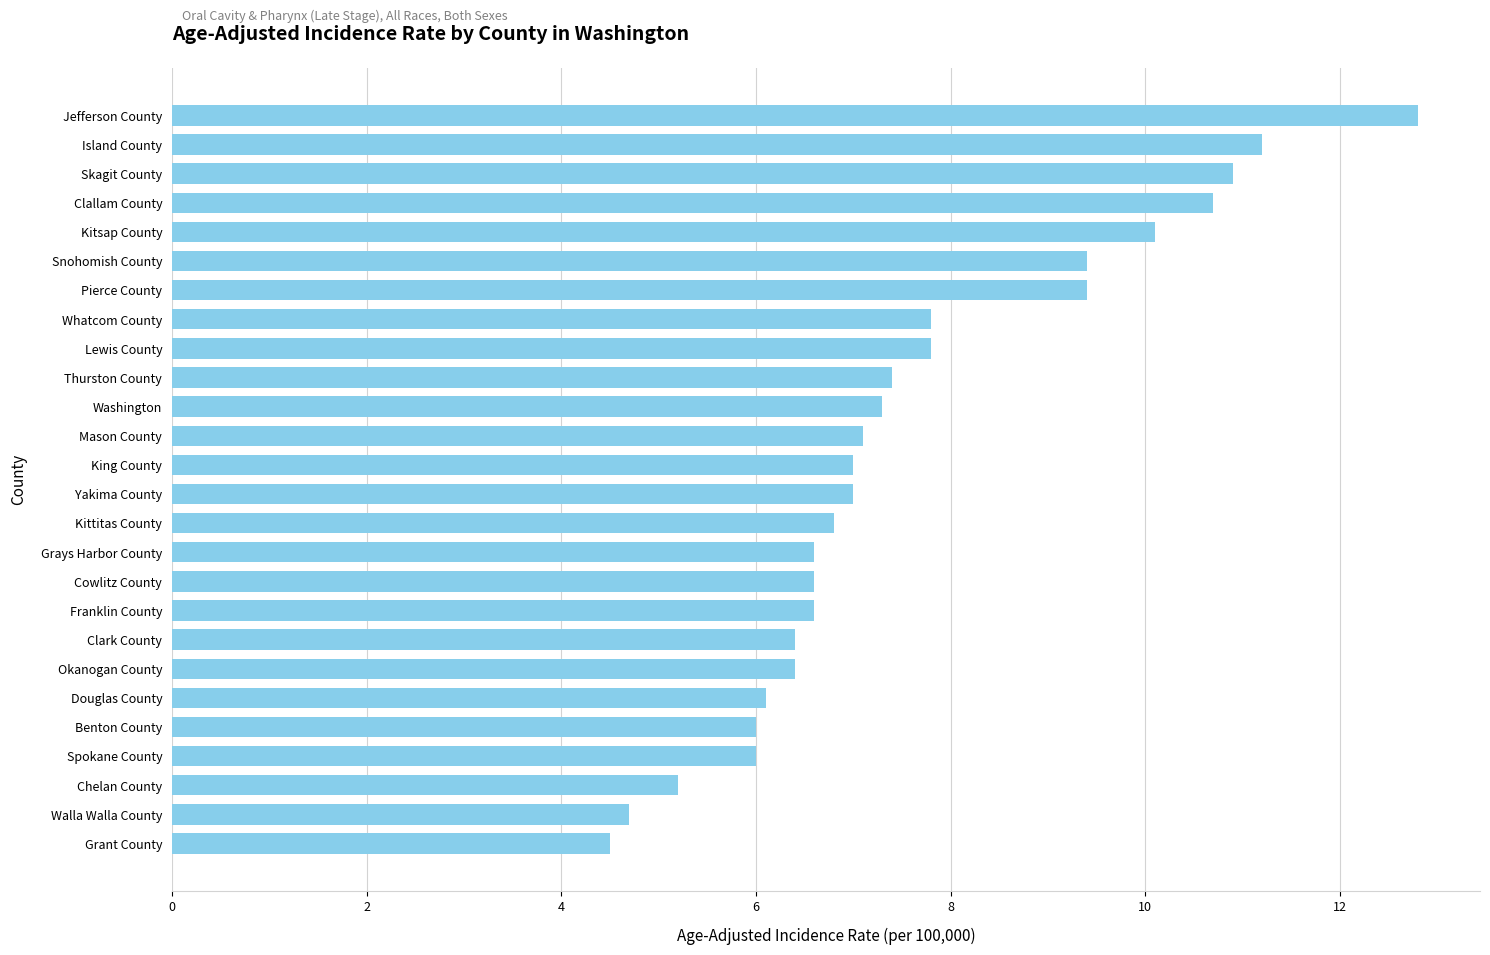

What value does the data have at Spokane County?

6.0